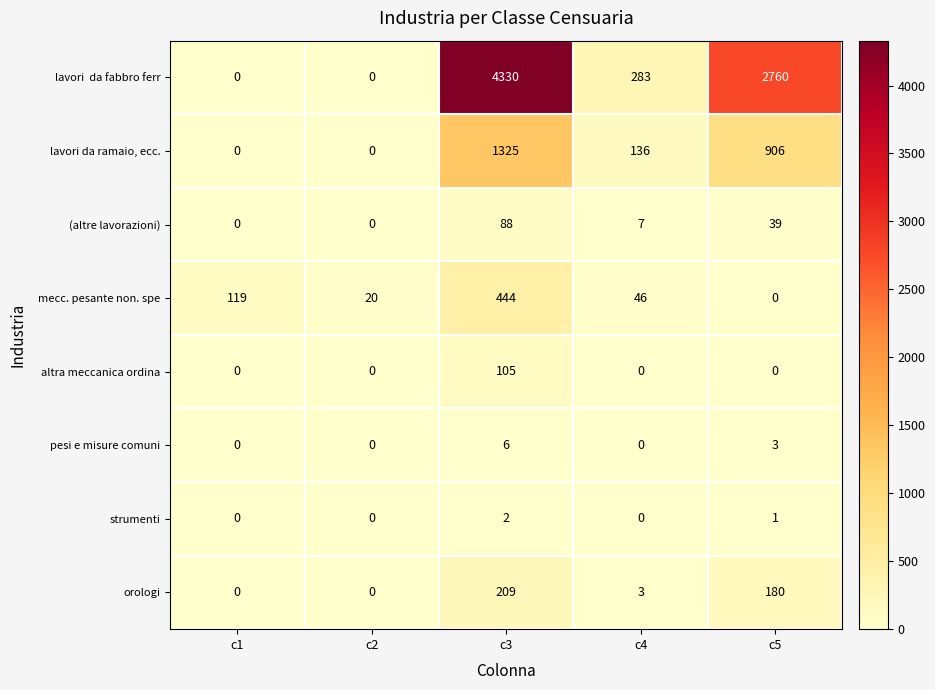

The value of orologi at c4 is 1. True or false?

False